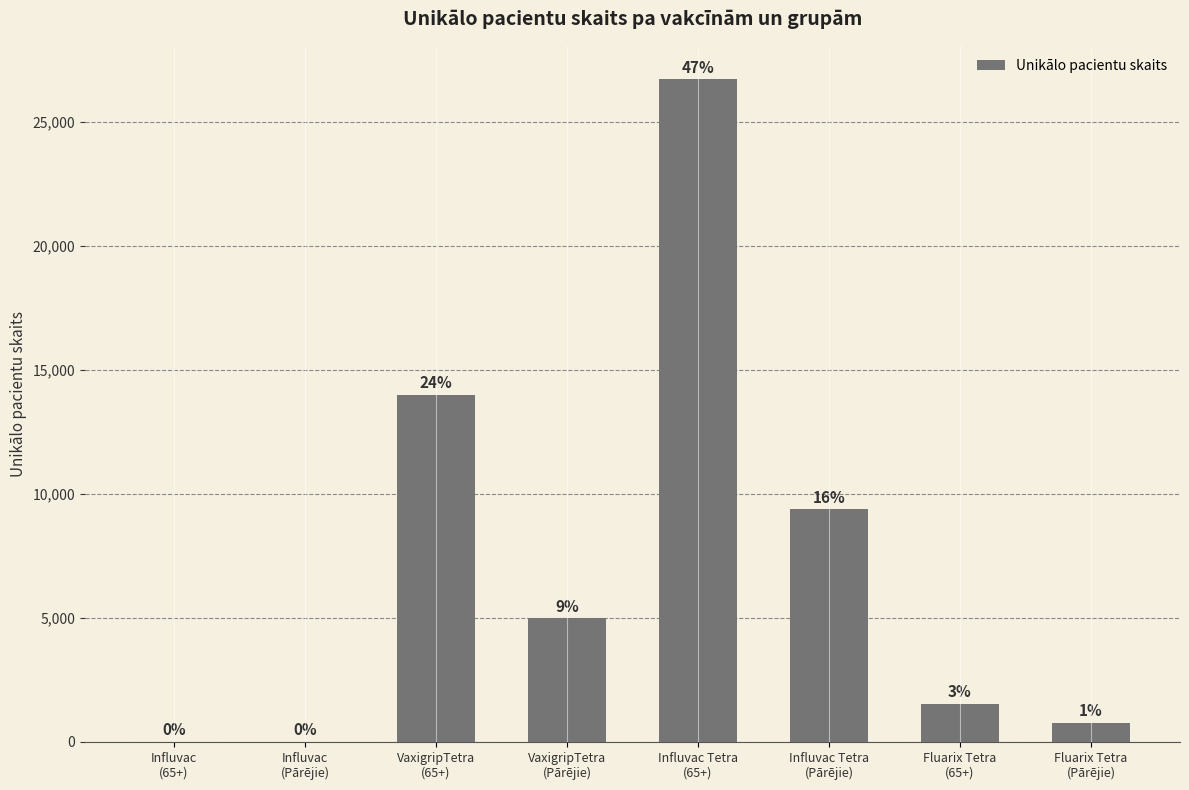

What is the average value?

7174